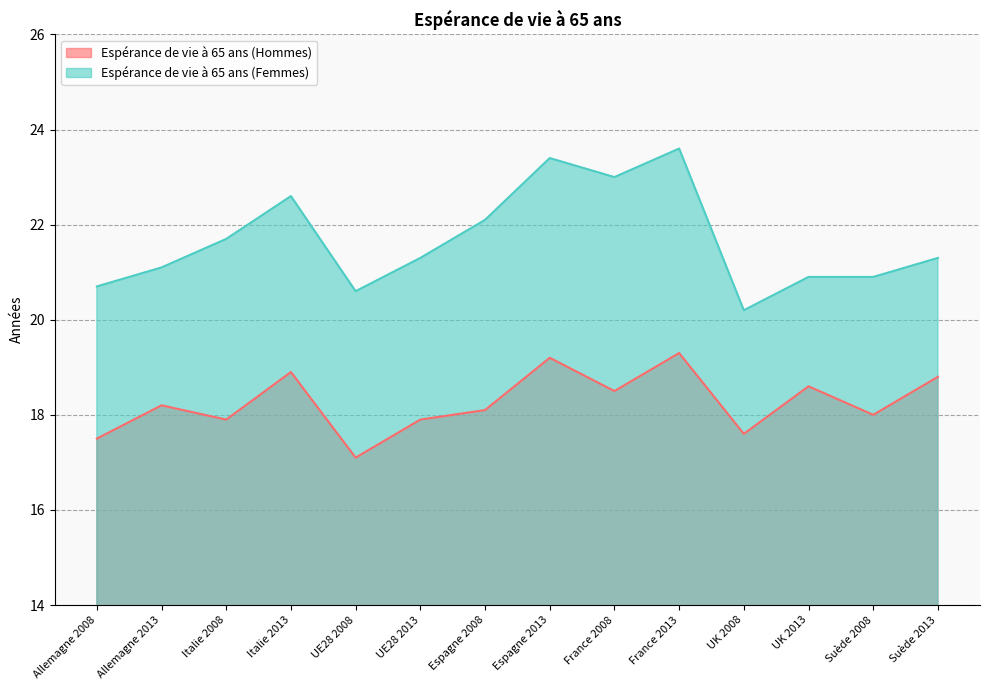

How many interior local valleys does the Espérance de vie à 65 ans (Hommes) series have?

5